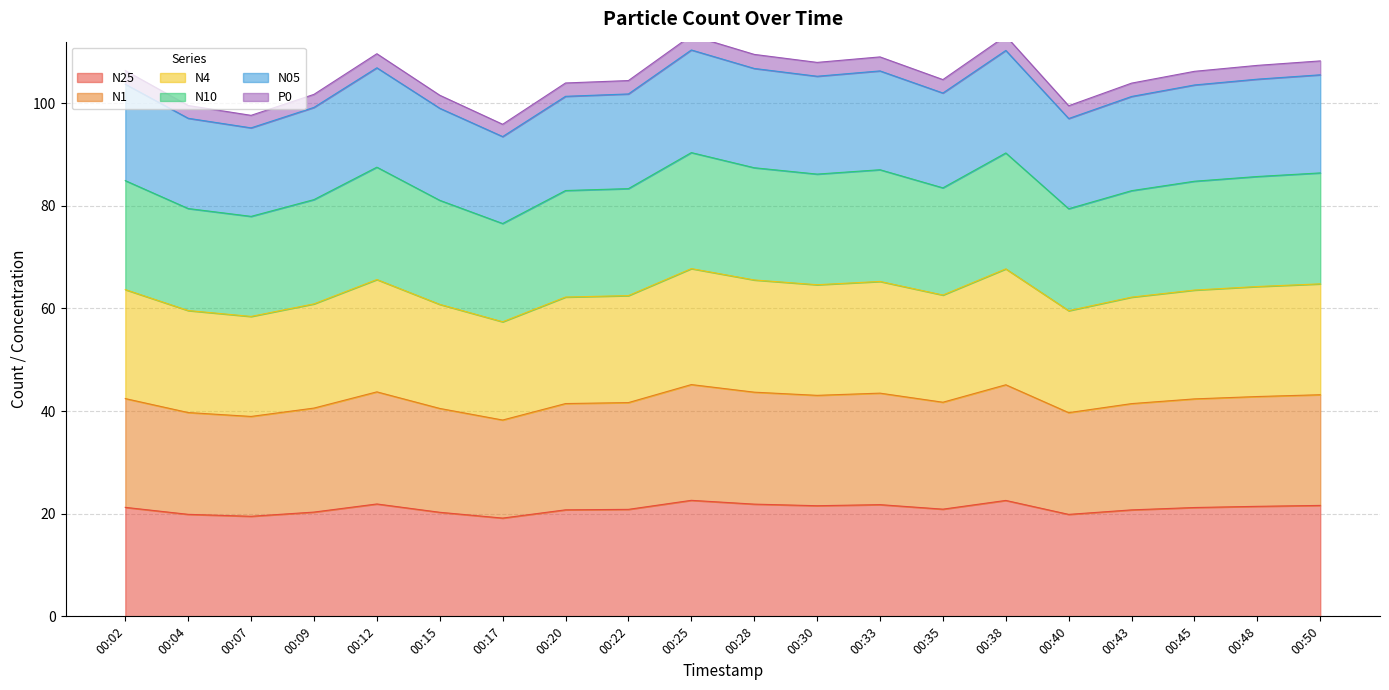

The value of N25 at 00:43 is 20.8. True or false?

True